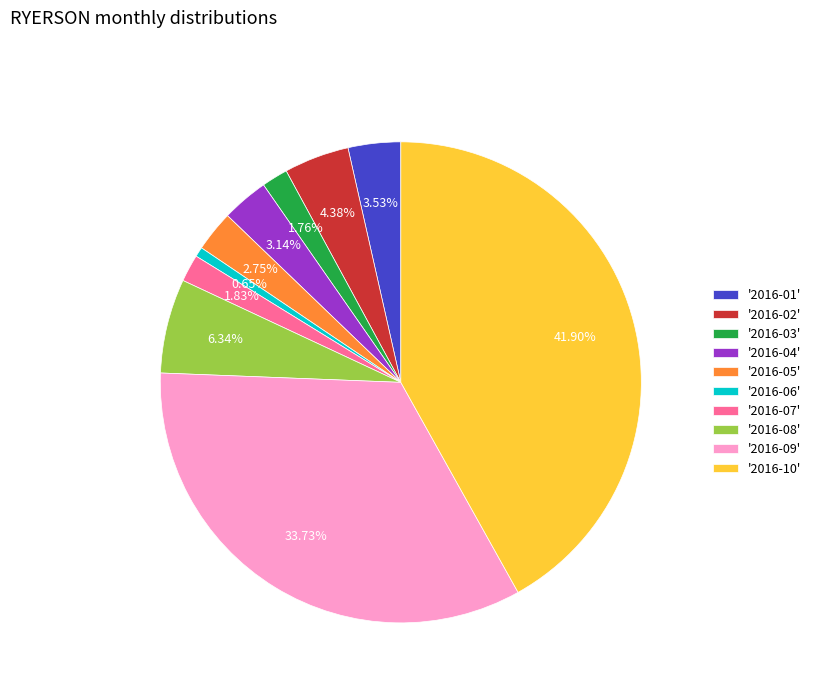

Is '2016-01' the majority of the pie?

No